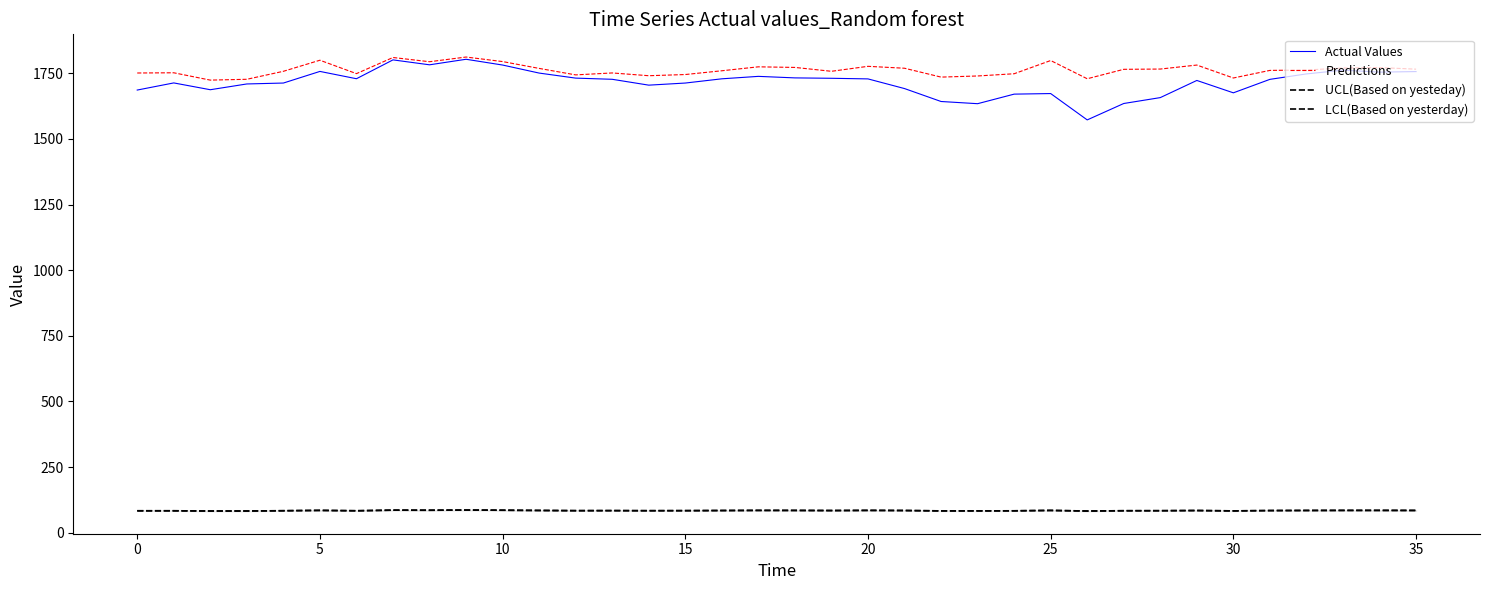

Is this an area chart (filled region under the line)?

No